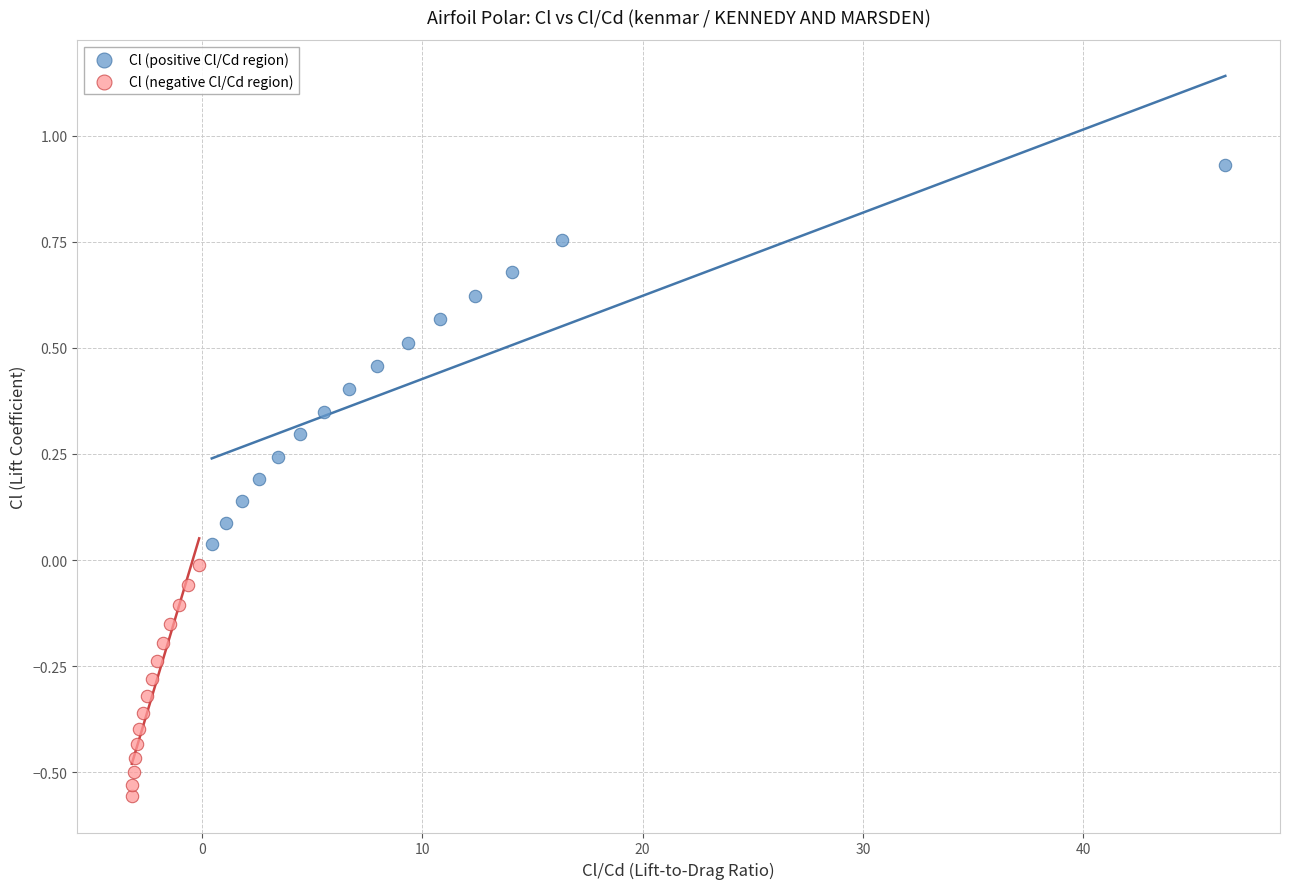

Which series contains the highest Y value?

Cl (positive Cl/Cd region)